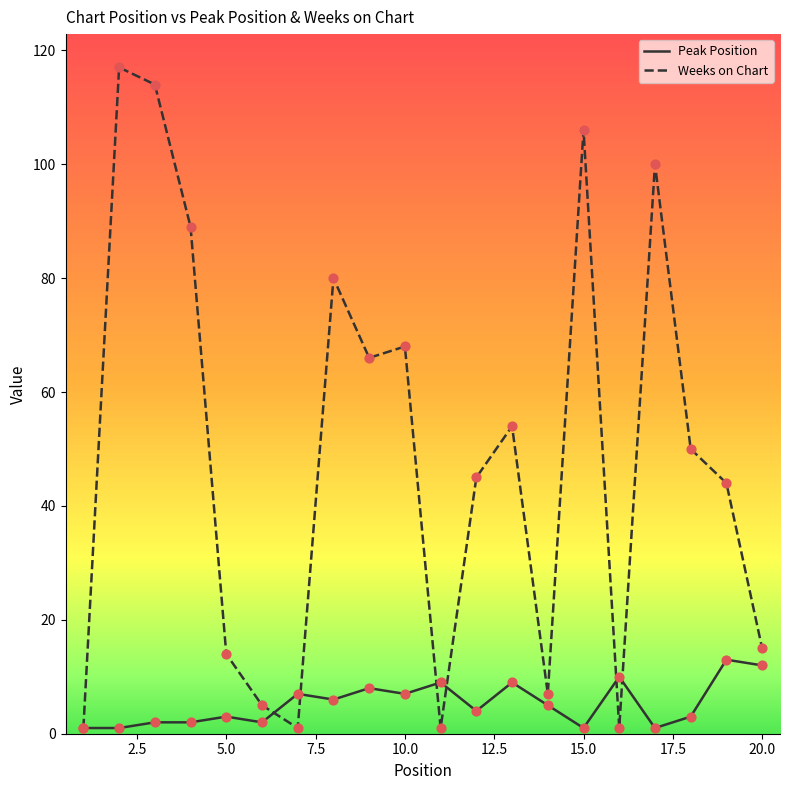

What are all the series names shown in the legend?

Peak Position, Weeks on Chart